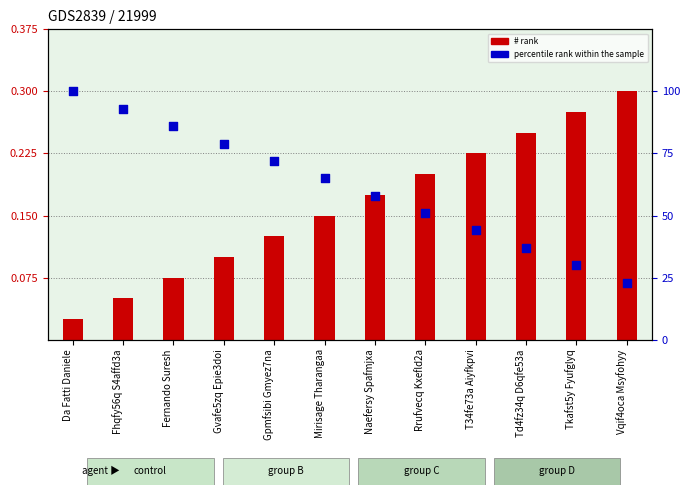

What is the total value across all series at Fernando Suresh?

86.1